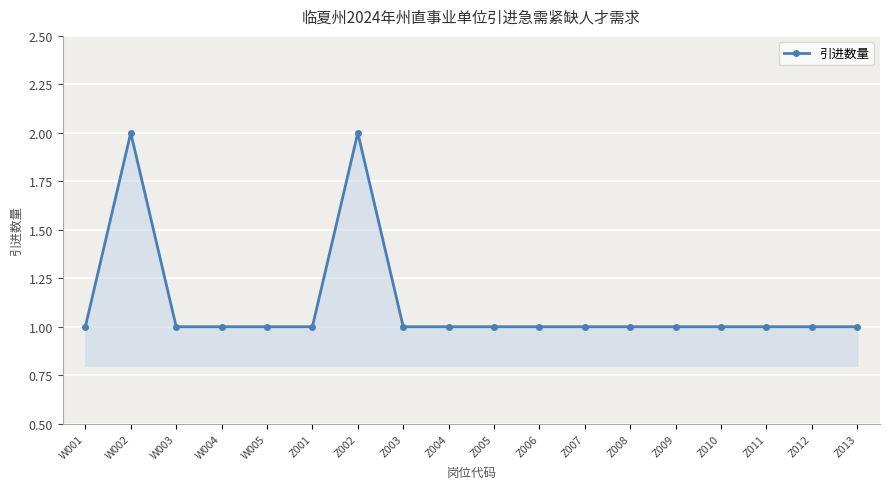

What is the sum of the values at Z008 and Z010?

2